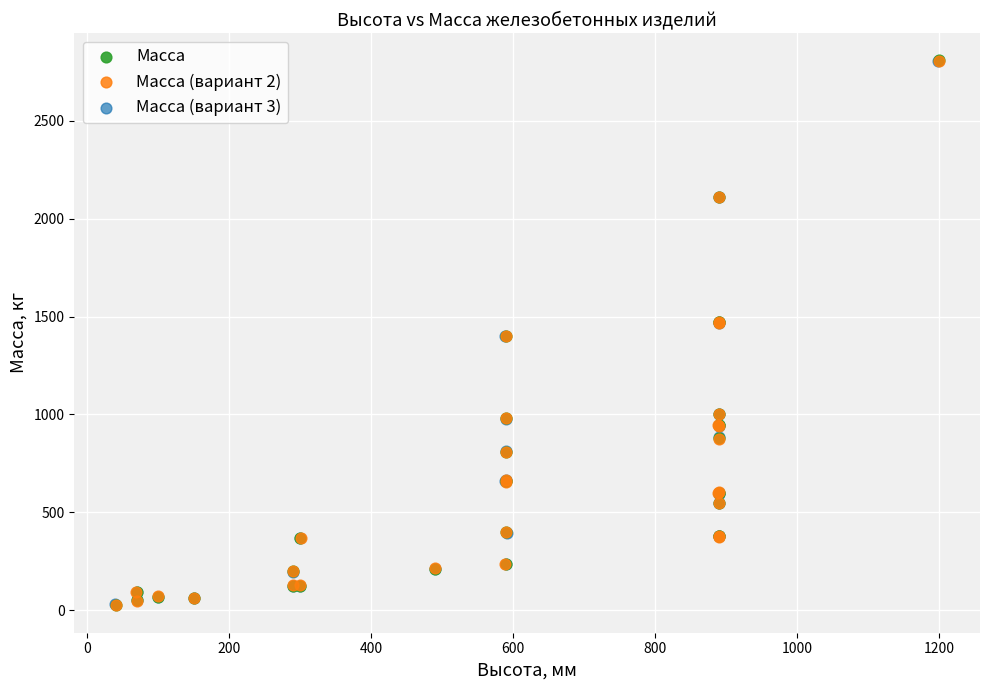

What are all the series names shown in the legend?

Масса, Масса (вариант 2), Масса (вариант 3)